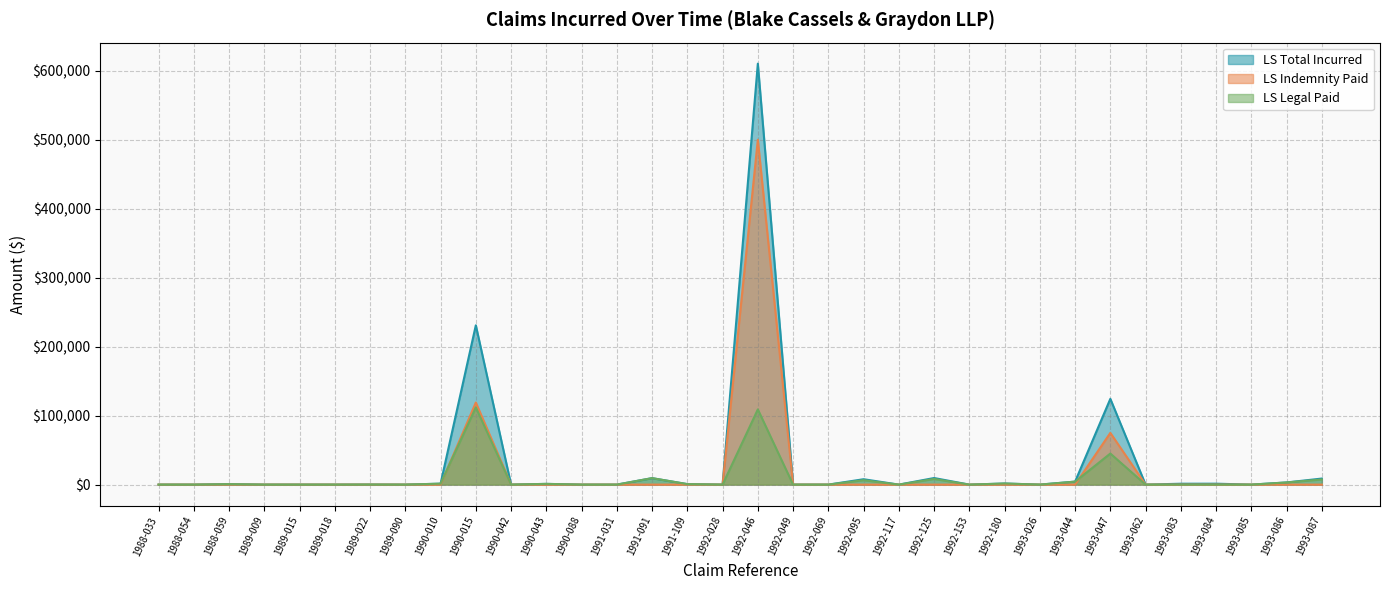

Where is LS Indemnity Paid nearest to the value 250000?

1990-015